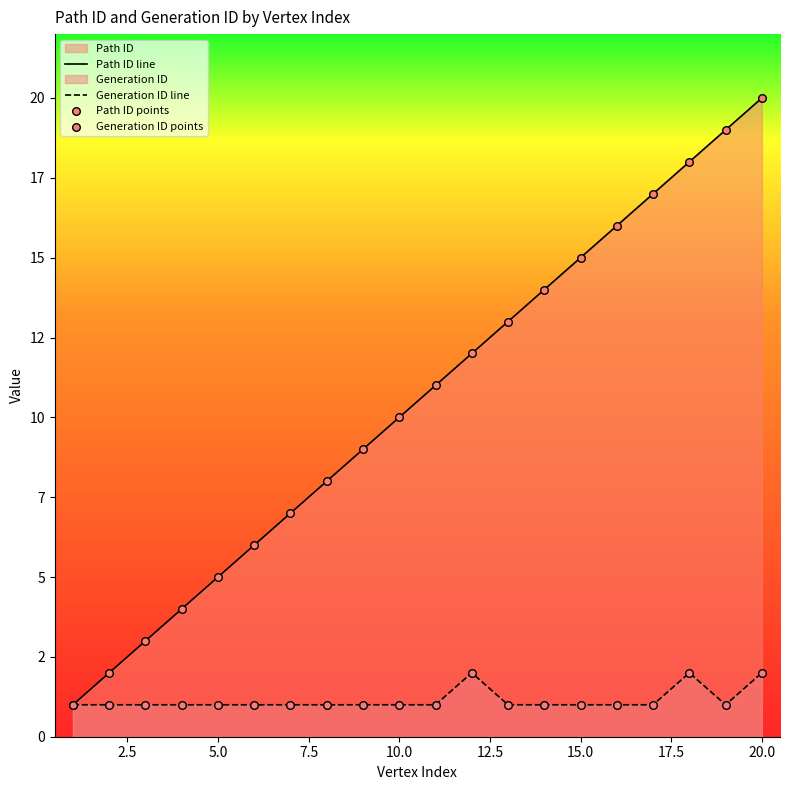

Which series contains the highest Y value?

Path ID line